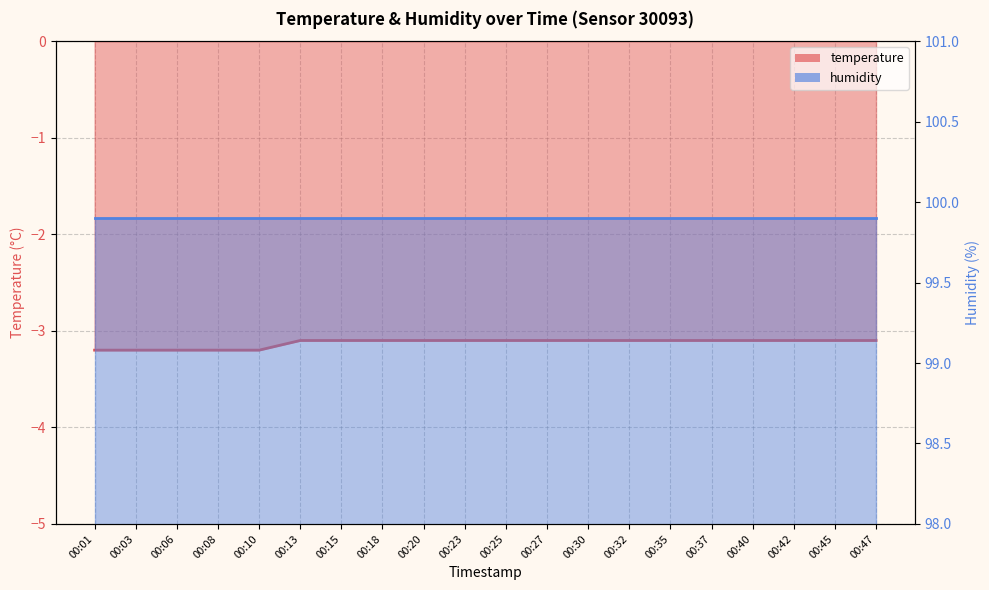

Rank the categories by value from lowest to highest.

00:01, 00:03, 00:06, 00:08, 00:10, 00:13, 00:15, 00:18, 00:20, 00:23, 00:25, 00:27, 00:30, 00:32, 00:35, 00:37, 00:40, 00:42, 00:45, 00:47